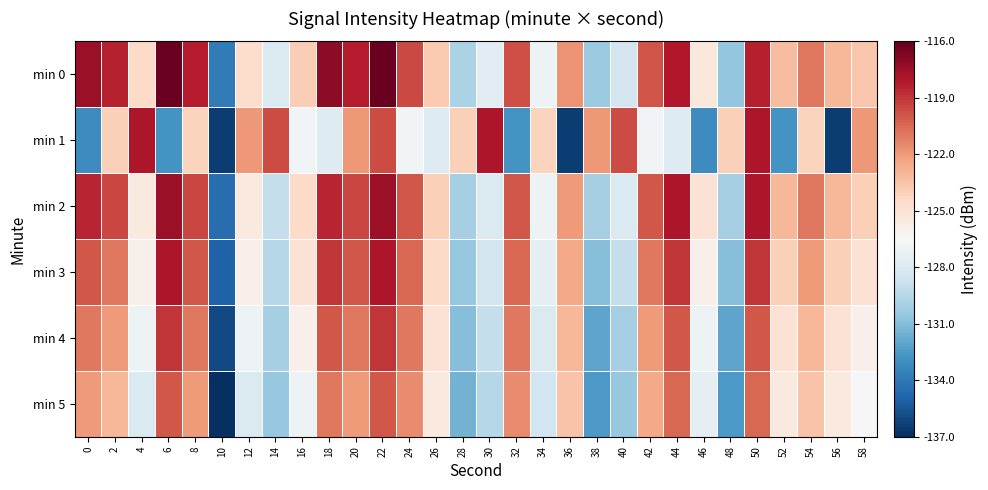

At which category is the sum across all series the highest?

22